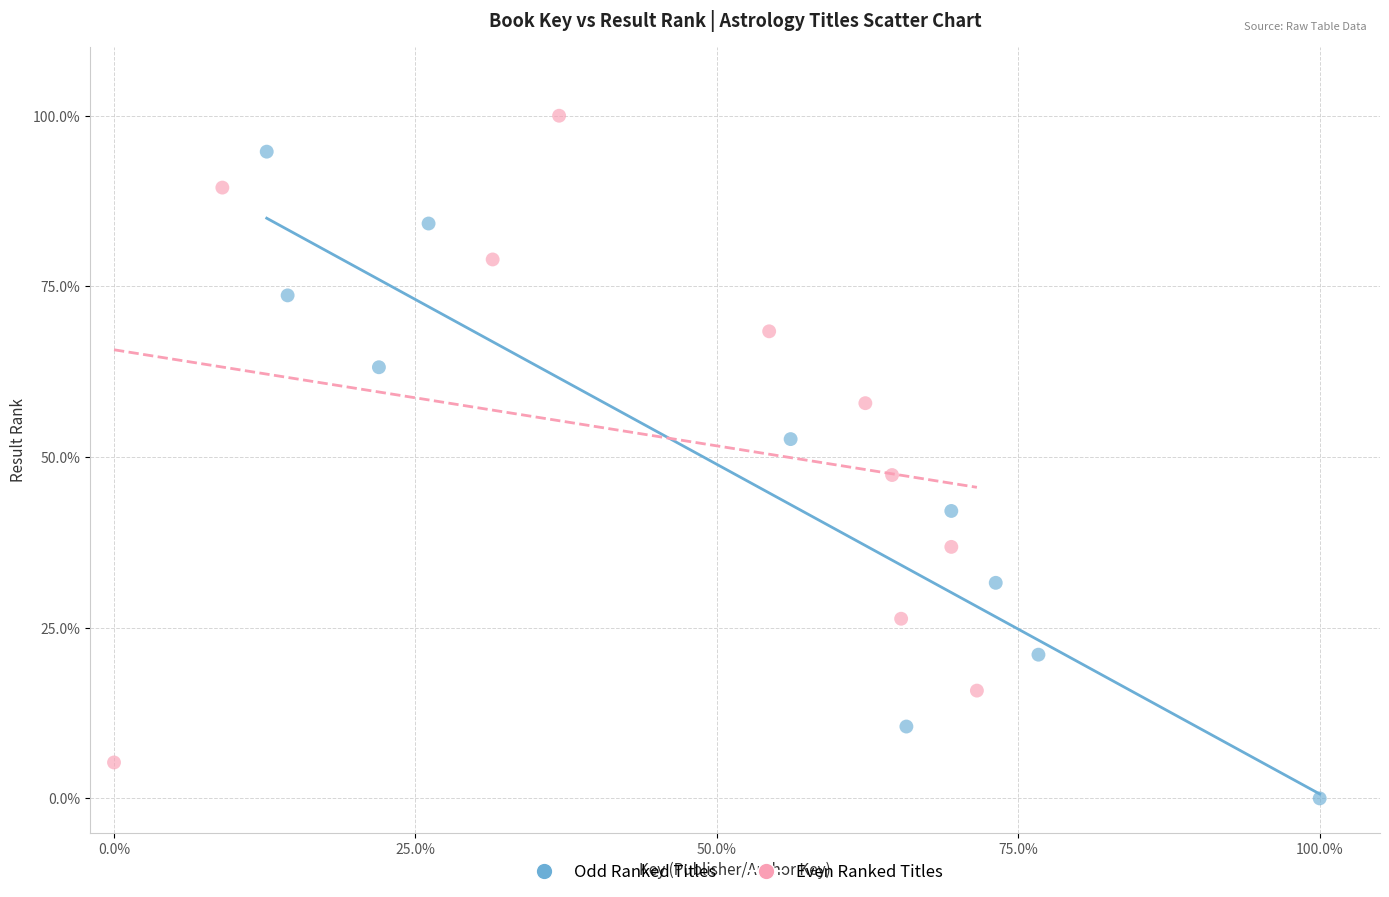

Which series reaches the minimum Y coordinate?

Odd Ranked Titles